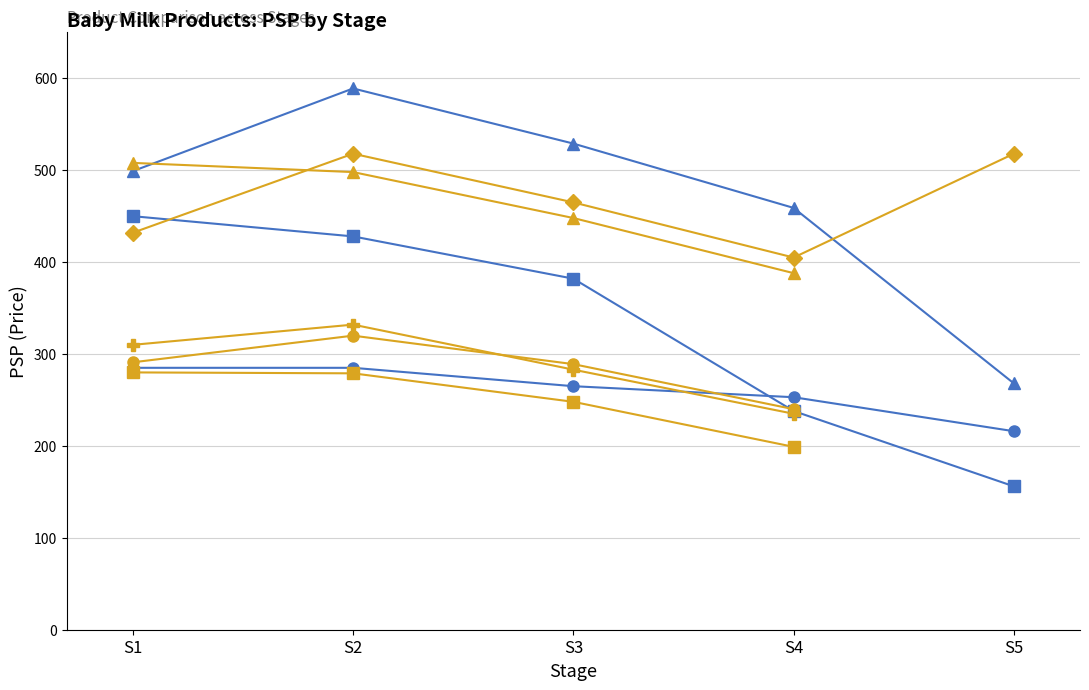

The value of Enfa A+ Neuro Pro at S1 is 130. True or false?

False